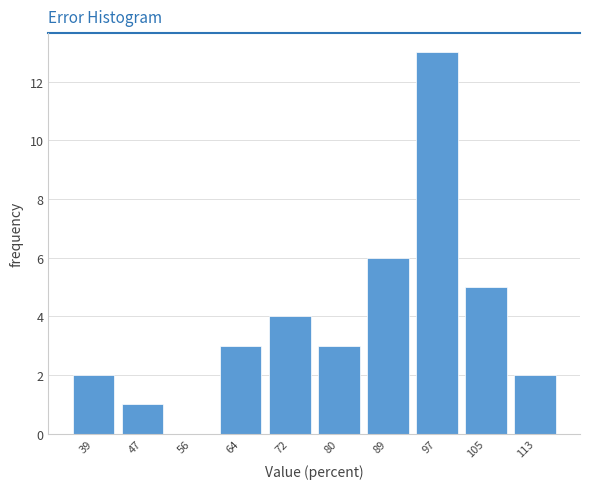

Reading left to right, what are all the values shown in this chart?

39=2	47=1	56=0	64=3	72=4	80=3	89=6	97=13	105=5	113=2